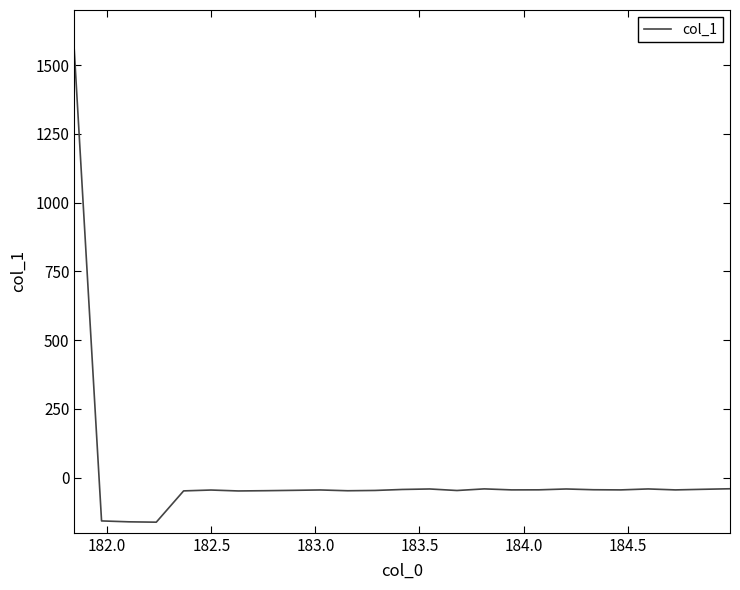

Does the chart have visible grid lines?

No